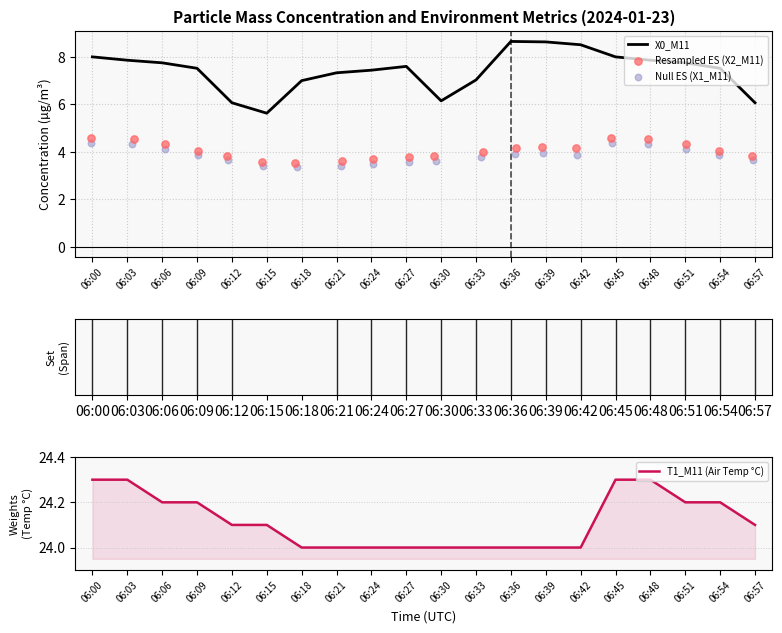

Which series has the widest spread of Y values?

X0_M11